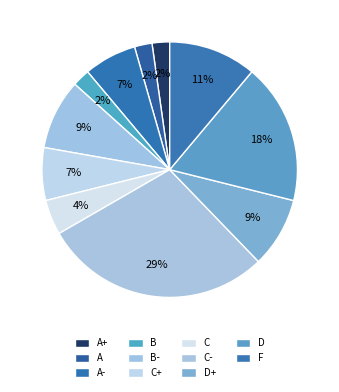

How many segments does this pie chart have?

11